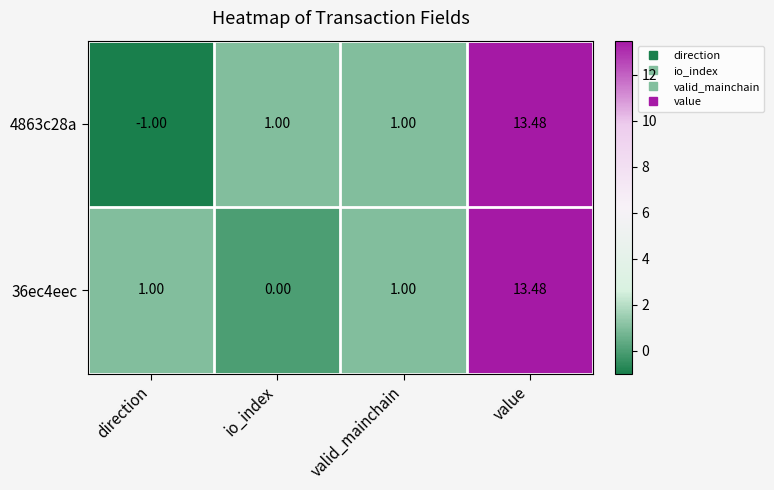

Which series has the widest spread of values?

4863c28a